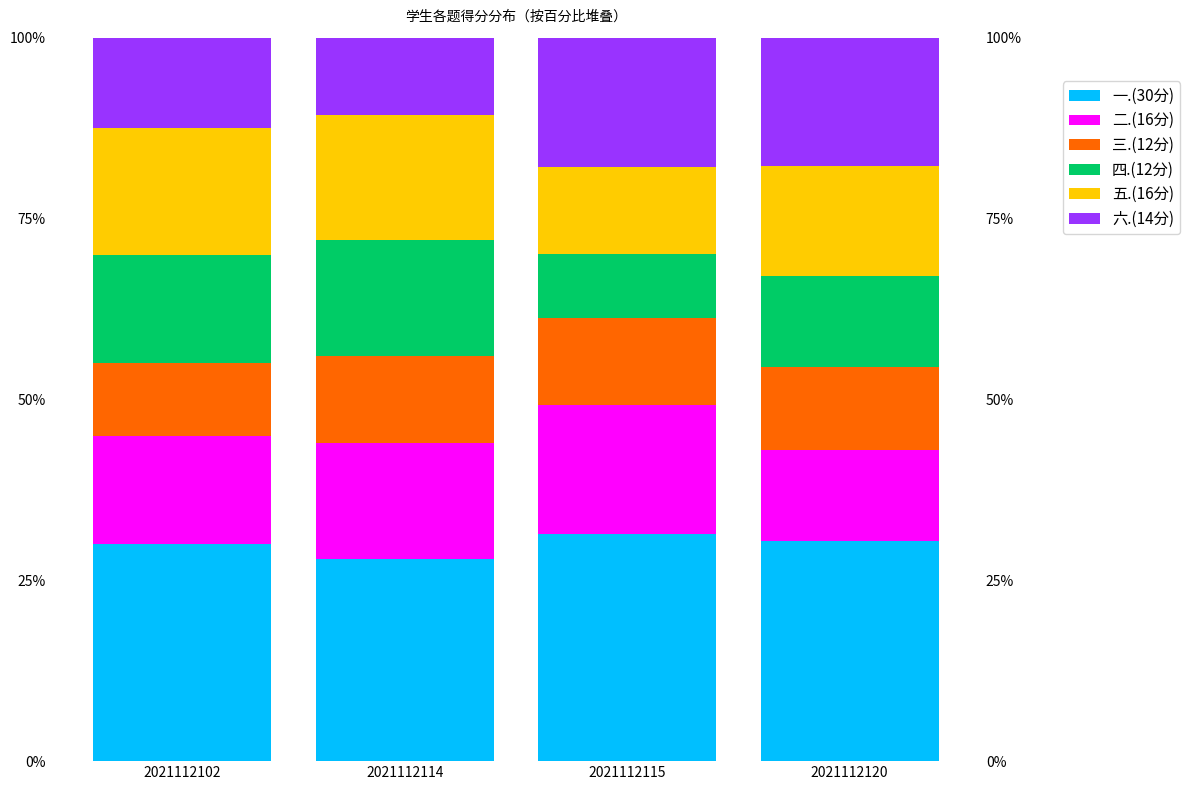

Which series changed the most between 2021112114 and 2021112115?

六.(14分)